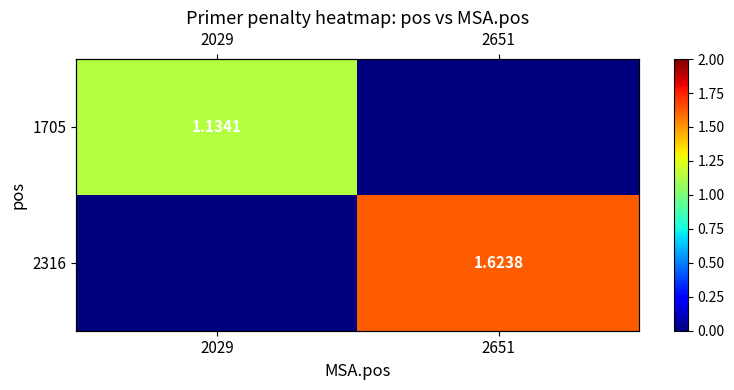

What is the highest value of the 2316 series?

1.6